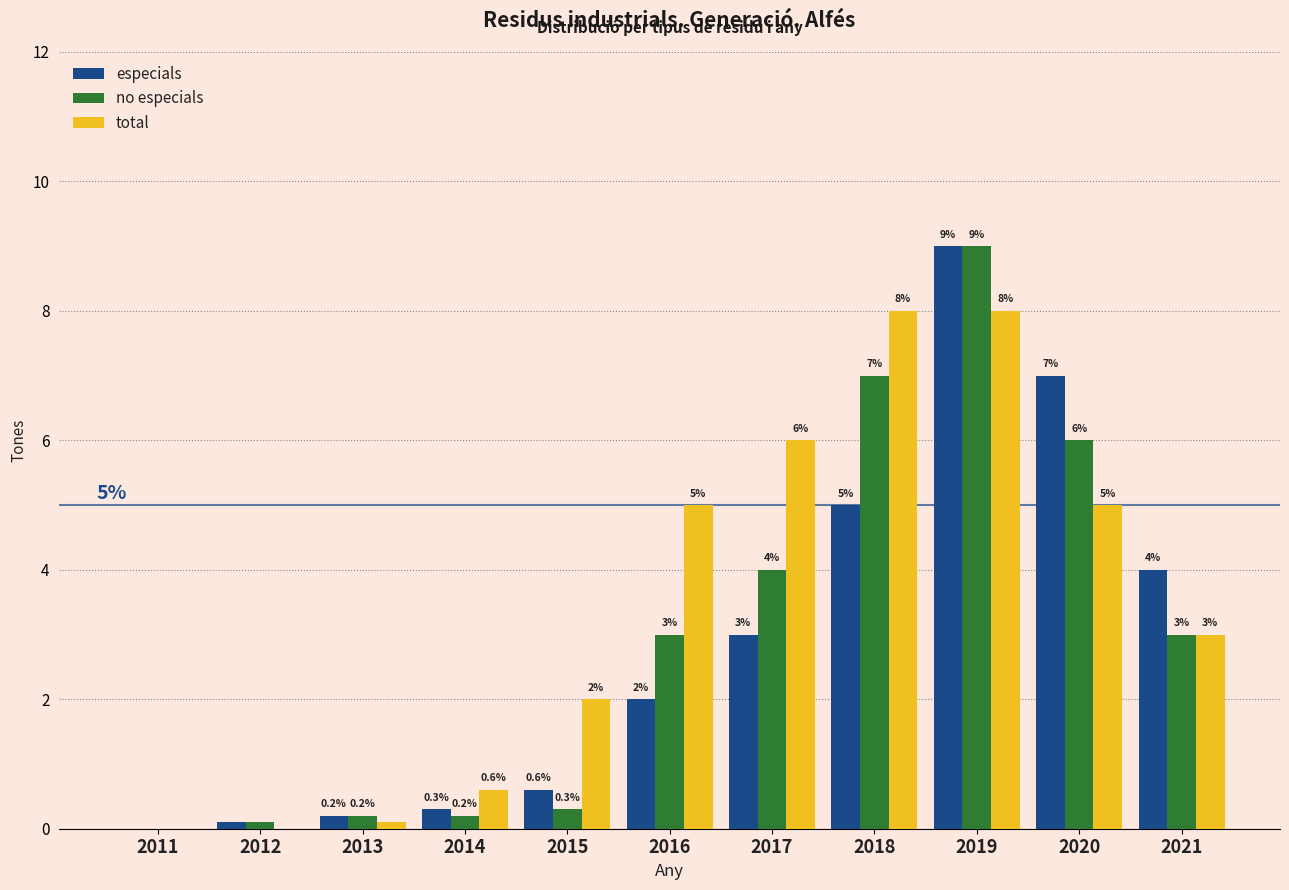

Reading left to right, what are all the values shown in this chart?

especials: 2011=0.0	2012=0.1	2013=0.2	2014=0.3	2015=0.6	2016=2.0	2017=3.0	2018=5.0	2019=9.0	2020=7.0	2021=4.0
no especials: 2011=0.0	2012=0.1	2013=0.2	2014=0.2	2015=0.3	2016=3.0	2017=4.0	2018=7.0	2019=9.0	2020=6.0	2021=3.0
total: 2011=0.0	2012=0.0	2013=0.1	2014=0.6	2015=2.0	2016=5.0	2017=6.0	2018=8.0	2019=8.0	2020=5.0	2021=3.0